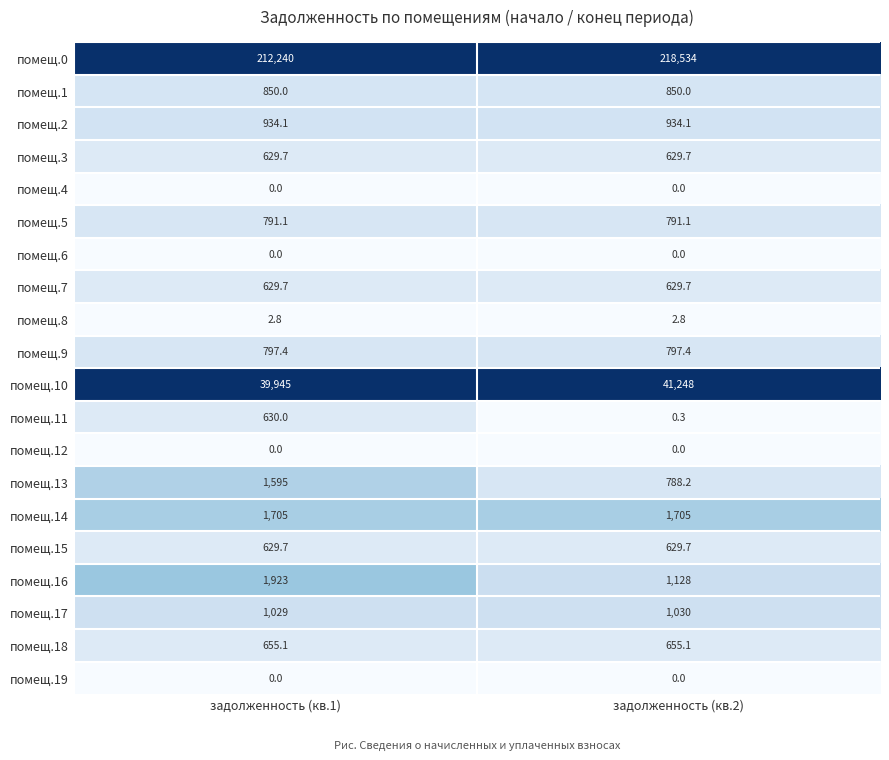

What is the average value of the помещ.0 series?

215387.0